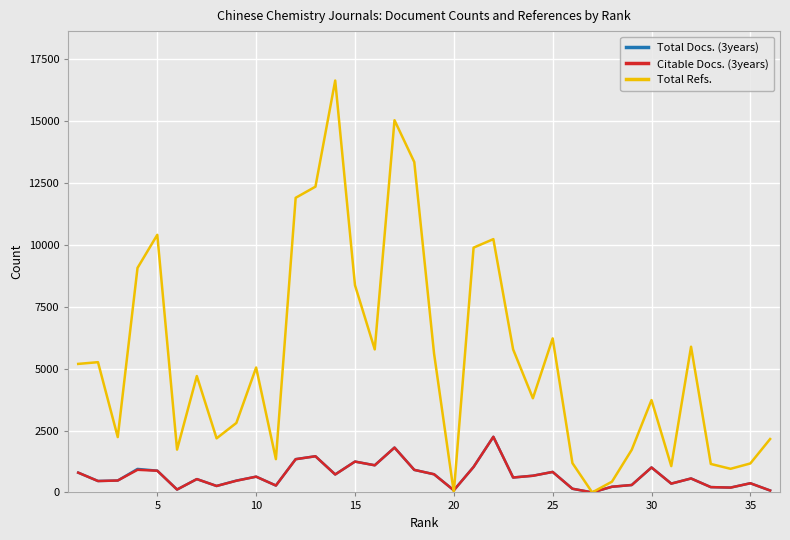

Which series has the widest spread of values?

Total Refs.